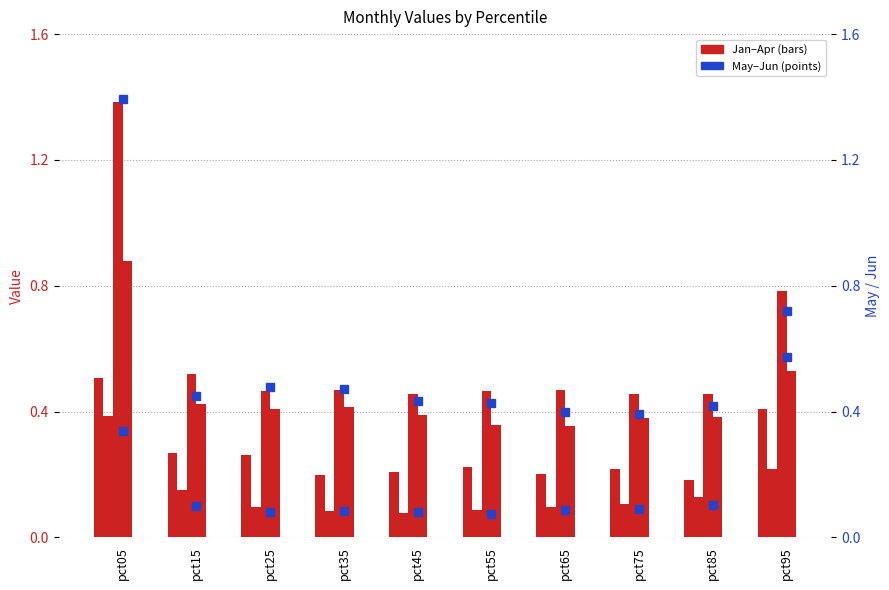

What is the spread (max minus min) of values at pct05?

1.1